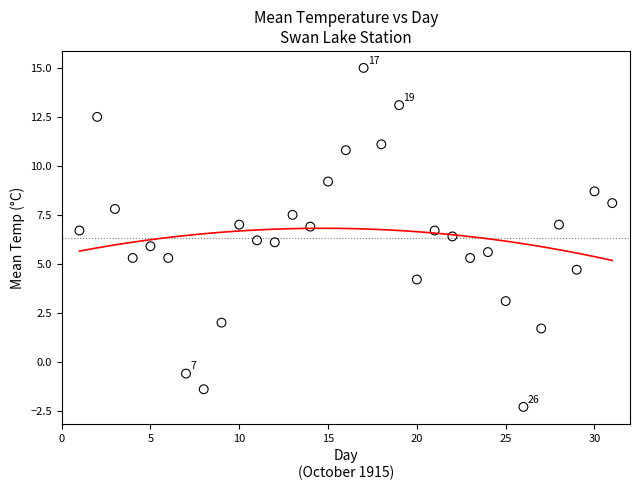

What is the range of Y values (max minus min)?

17.3